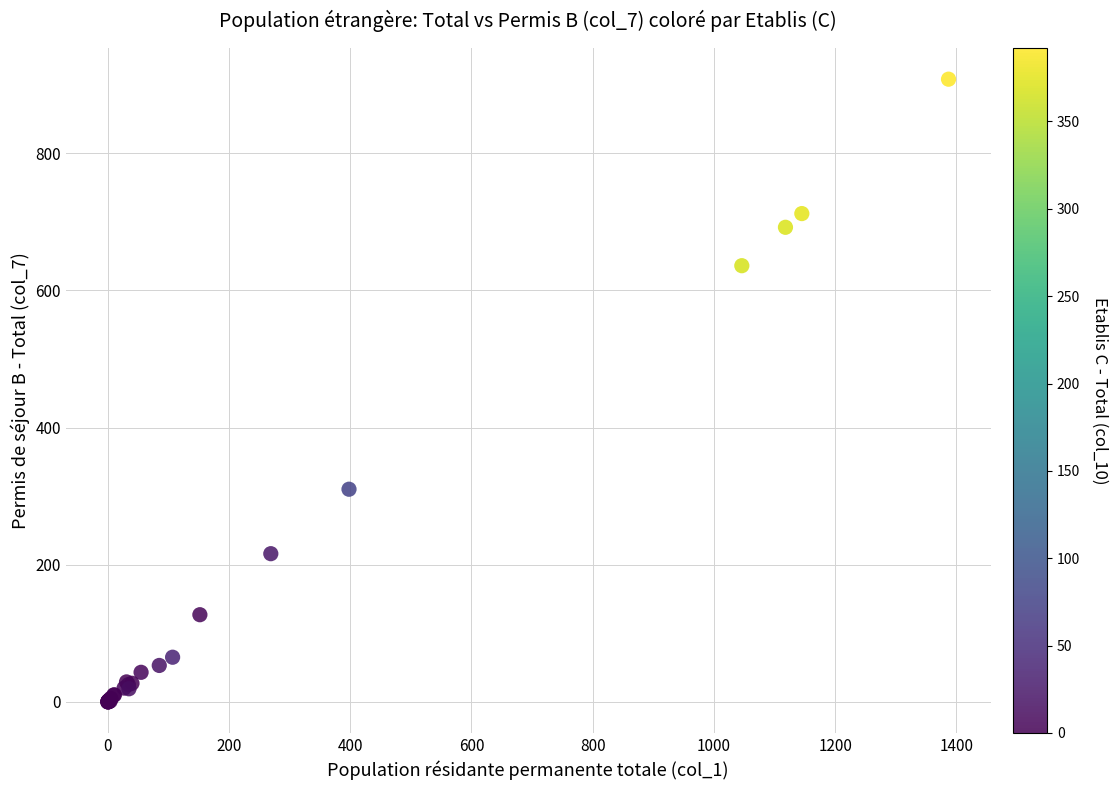

What Y value in the scatter plot is closest to 454?

310